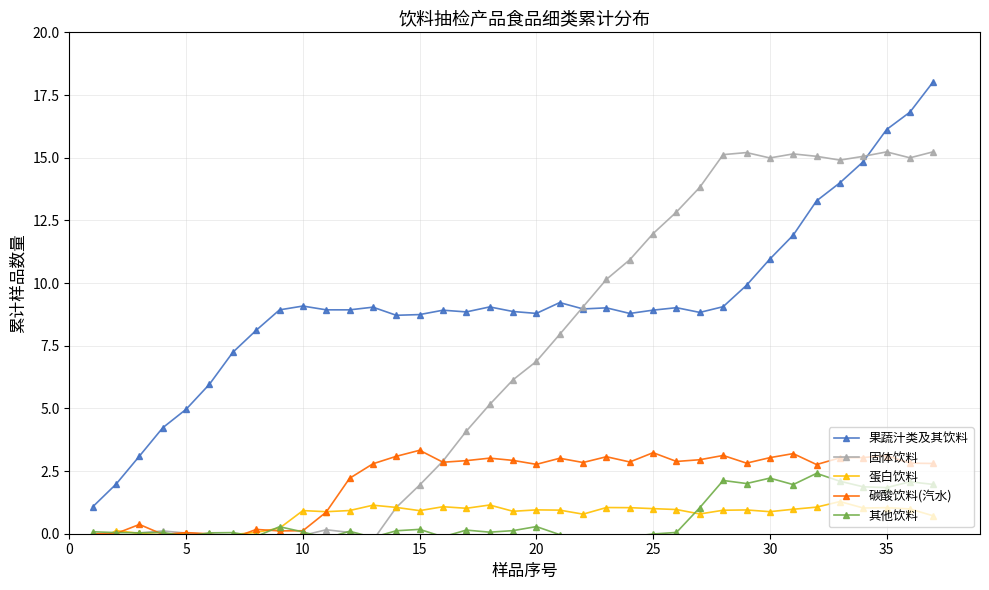

What is the lowest value of the 果蔬汁类及其饮料 series?

1.1